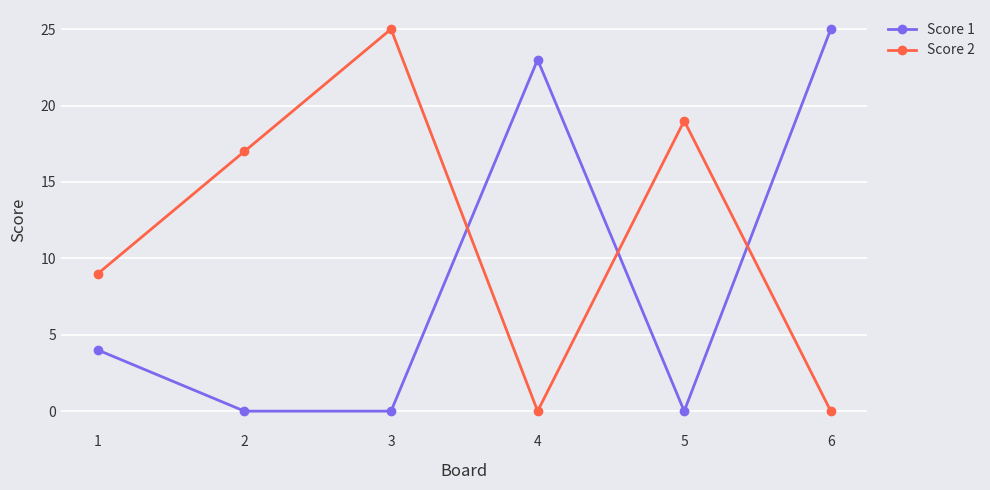

What is the difference between the highest and lowest values at 6?

25